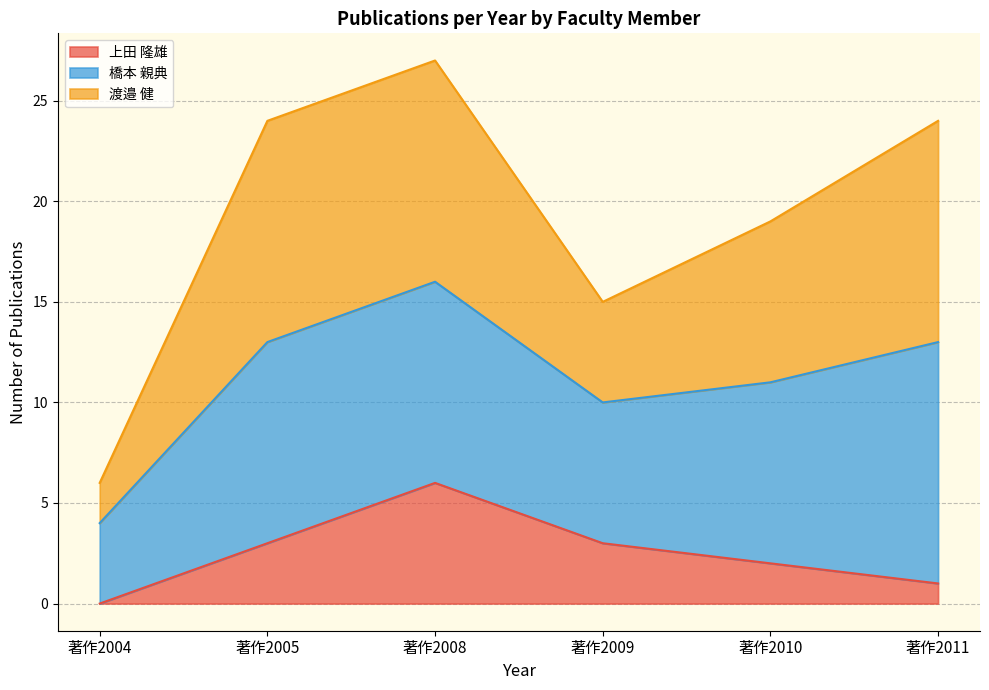

What are all the series names shown in the legend?

上田 隆雄, 橋本 親典, 渡邉 健